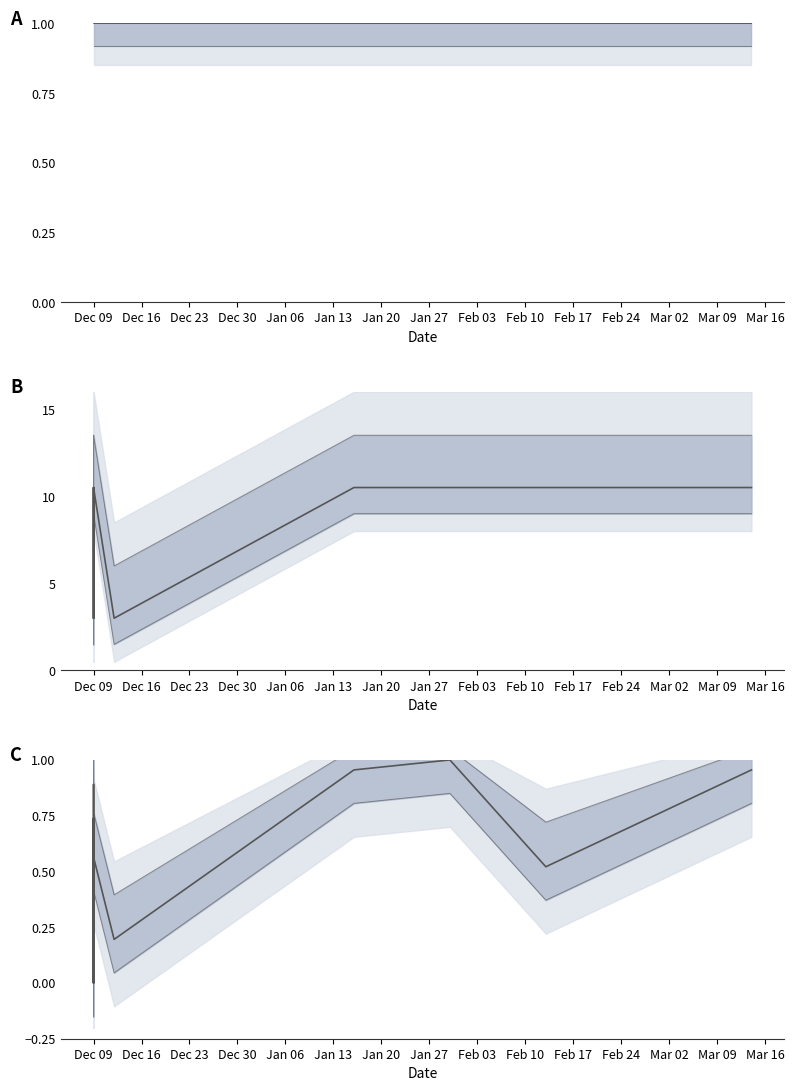

Which series has the largest total across all categories?

Upper bound